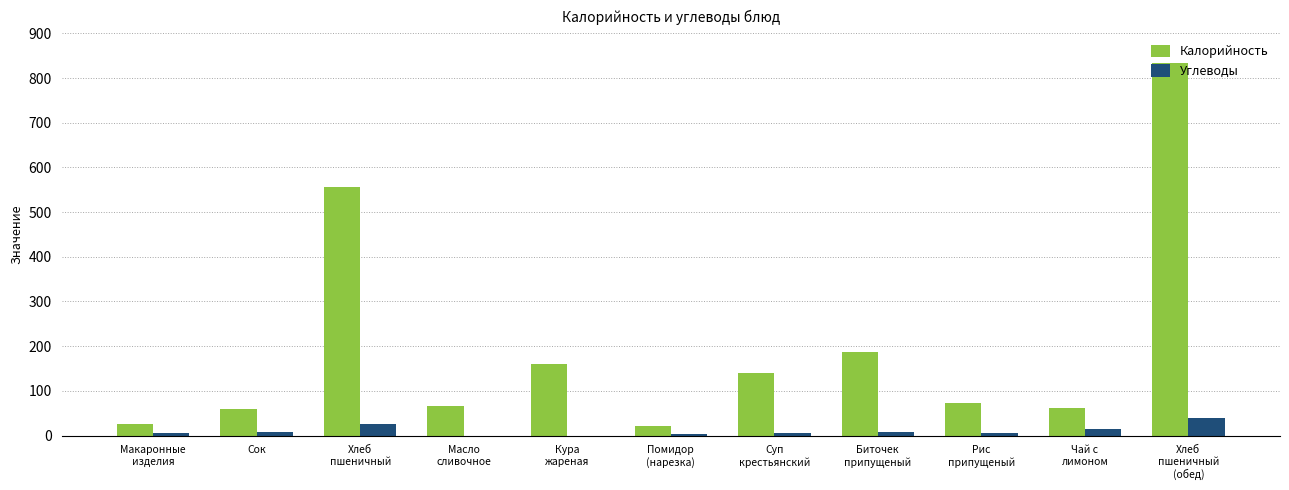

Which category has the highest value across all series?

Хлеб
пшеничный
(обед)